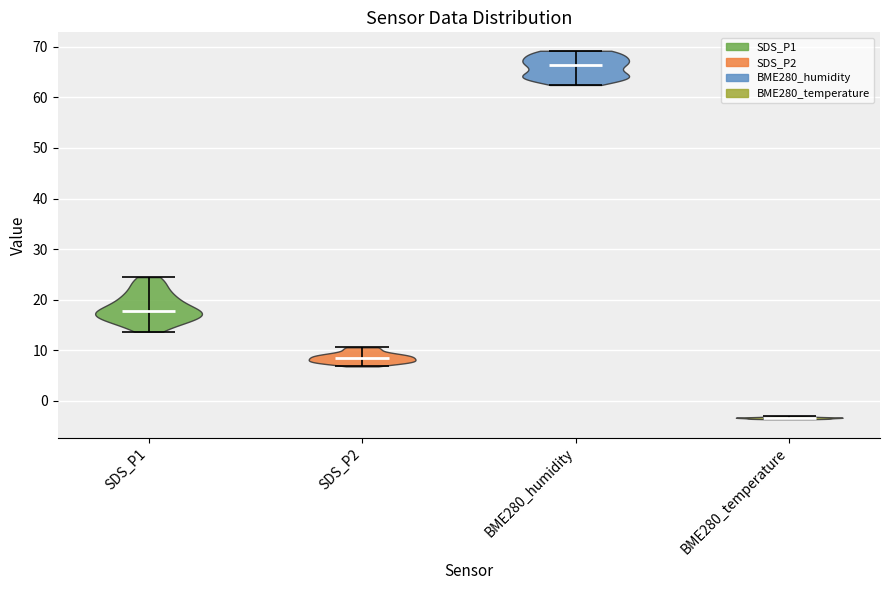

Reading left to right, read every violin against the y-axis: where its median line is, and the lowest and highest points it reaches. The values are not printed on the chart, so give them approximately, as read against the axis.

SDS_P1: median line 18, lowest point 14, highest point 24
SDS_P2: median line 8, lowest point 7, highest point 11
BME280_humidity: median line 66, lowest point 62, highest point 69
BME280_temperature: median line -3, lowest point -4, highest point -3